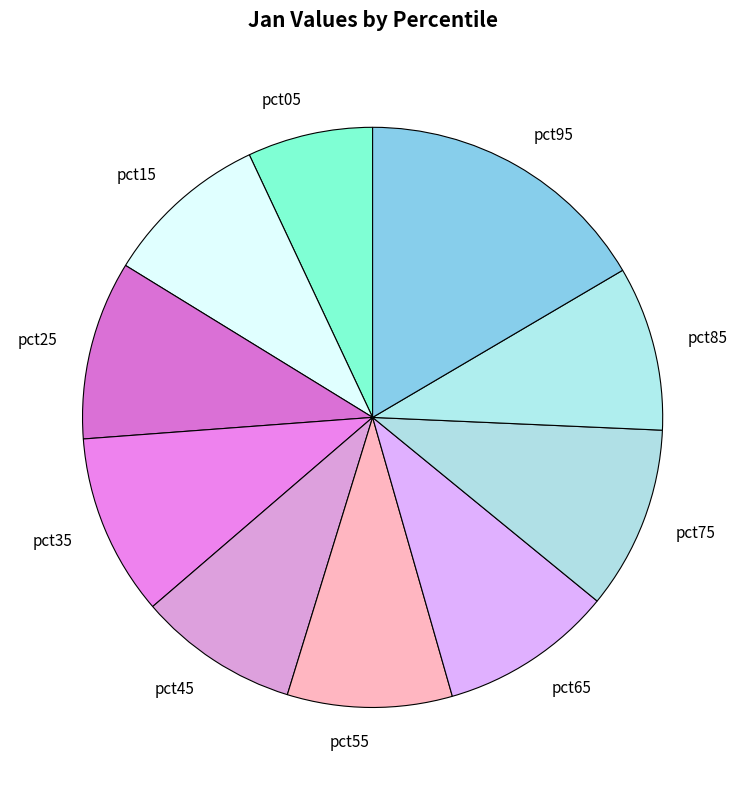

Between pct75 and pct55, which is larger?

pct75